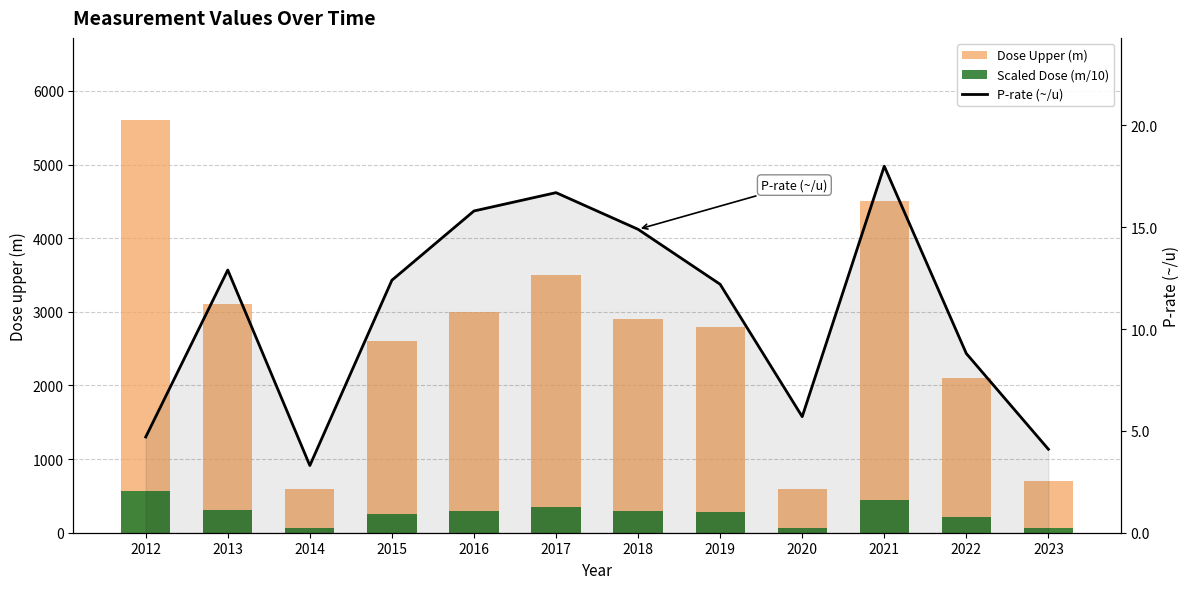

At which label is P-rate (~/u) closest to 10?

2022